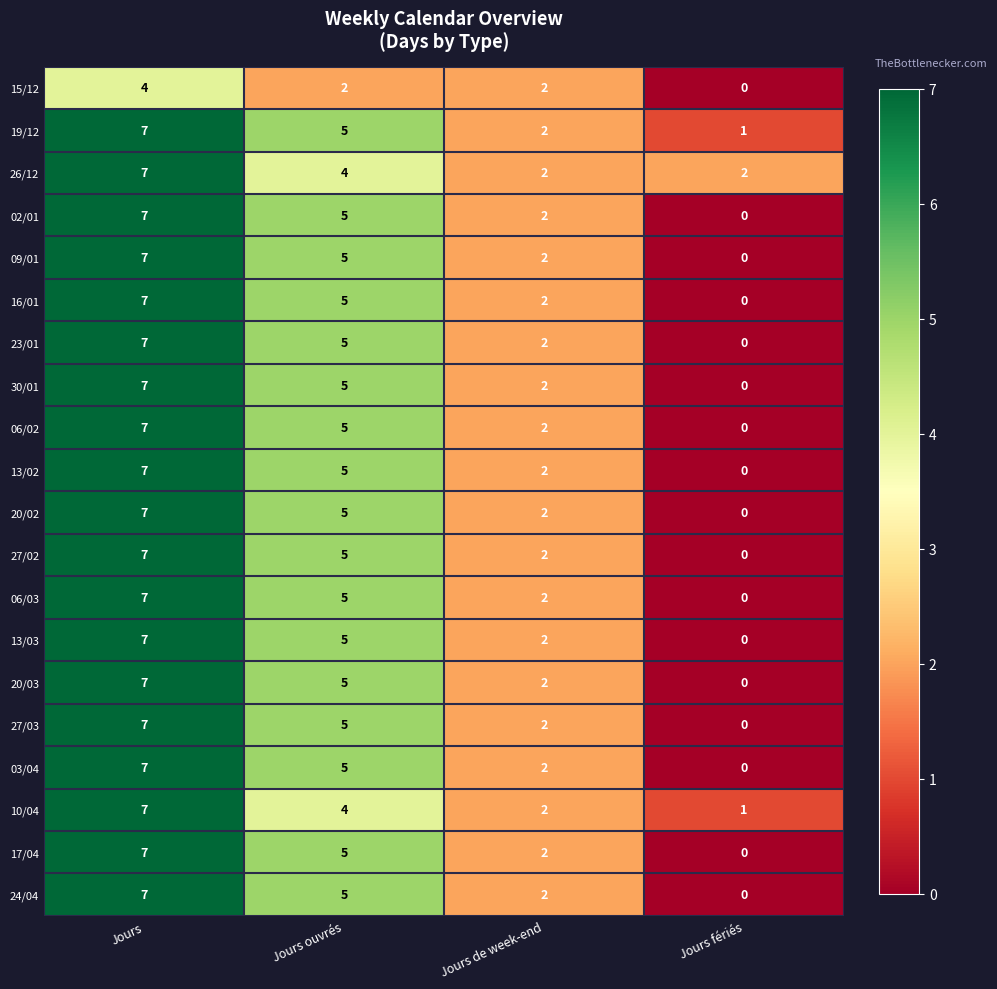

What is the difference between the second highest and minimum values in the 13/02 series?

5